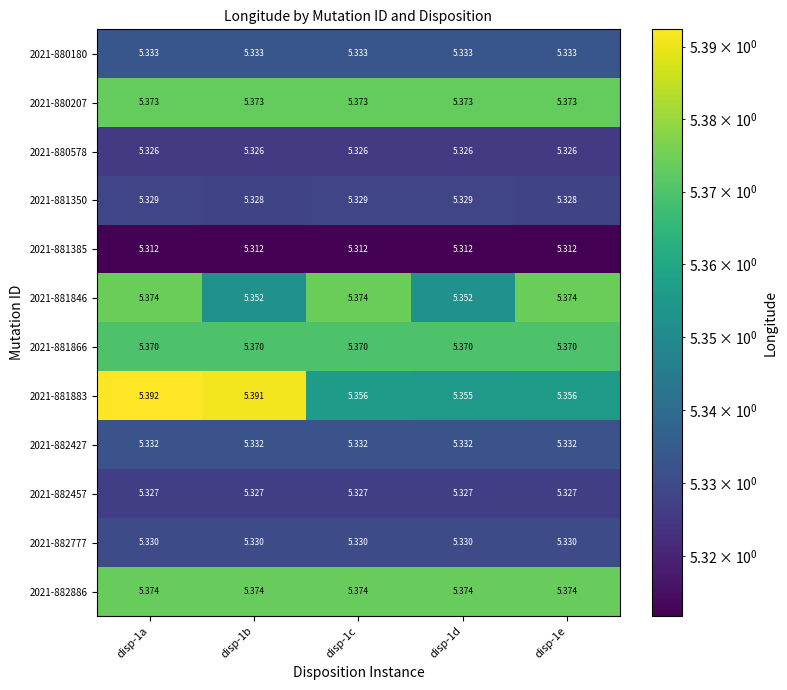

At which category is the sum across all series the highest?

disp-1a